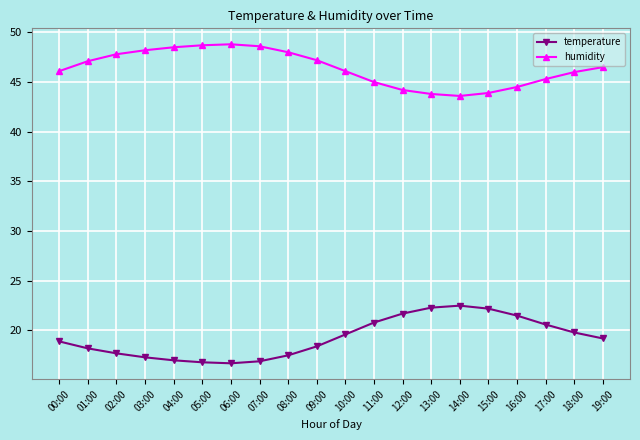

True or false: humidity and temperature cross at least once.

False